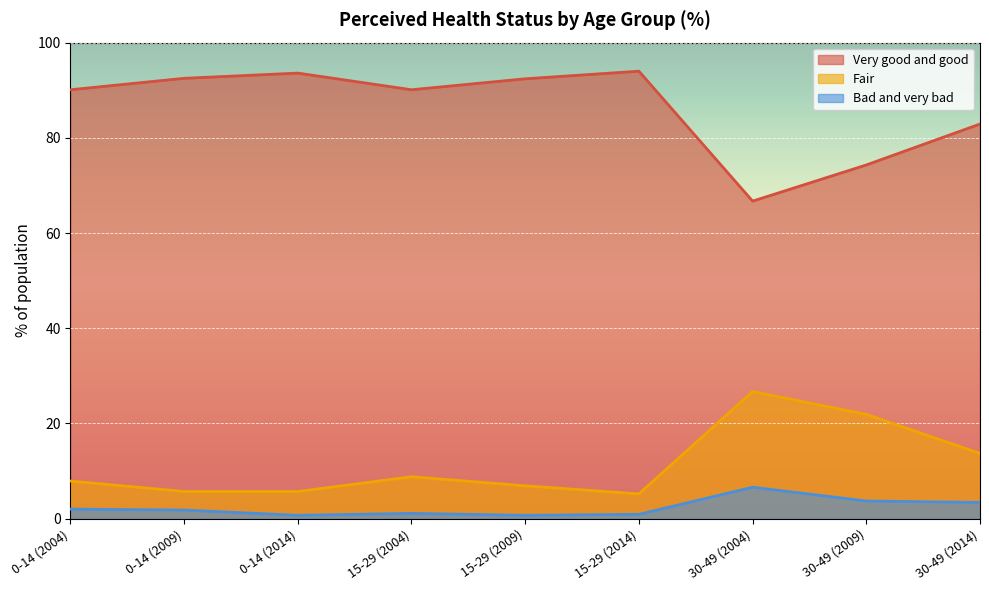

How many values in the Bad and very bad series are below 1?

3